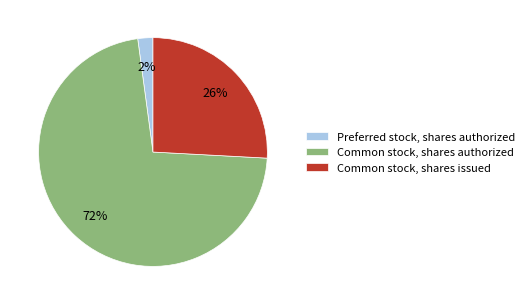

To the nearest percent, what is the combined percentage of Common stock, shares issued and Preferred stock, shares authorized?

28%